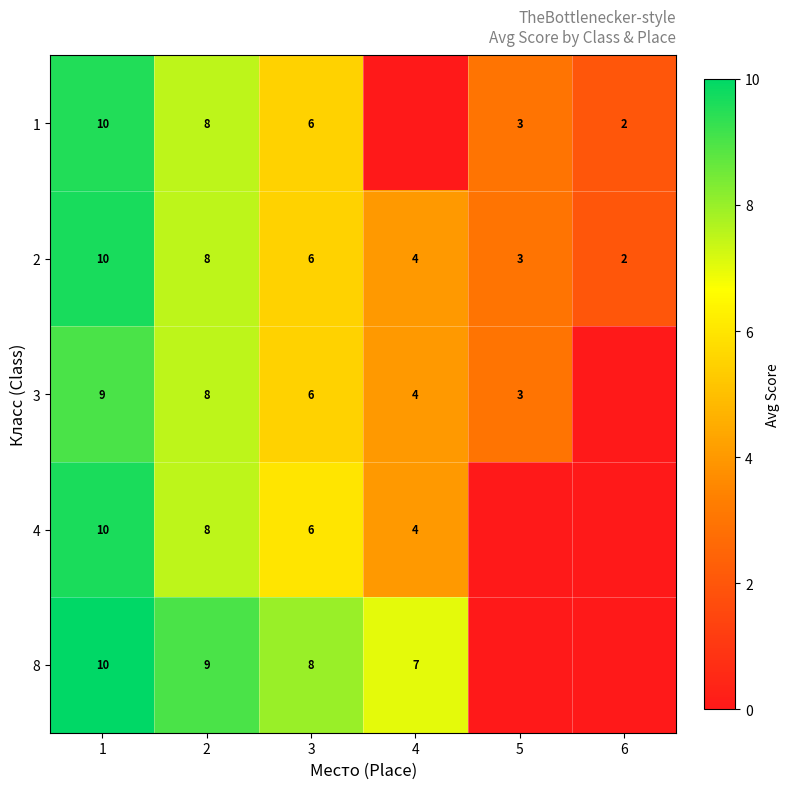

The 1 series shows 3 at 5. True or false?

True